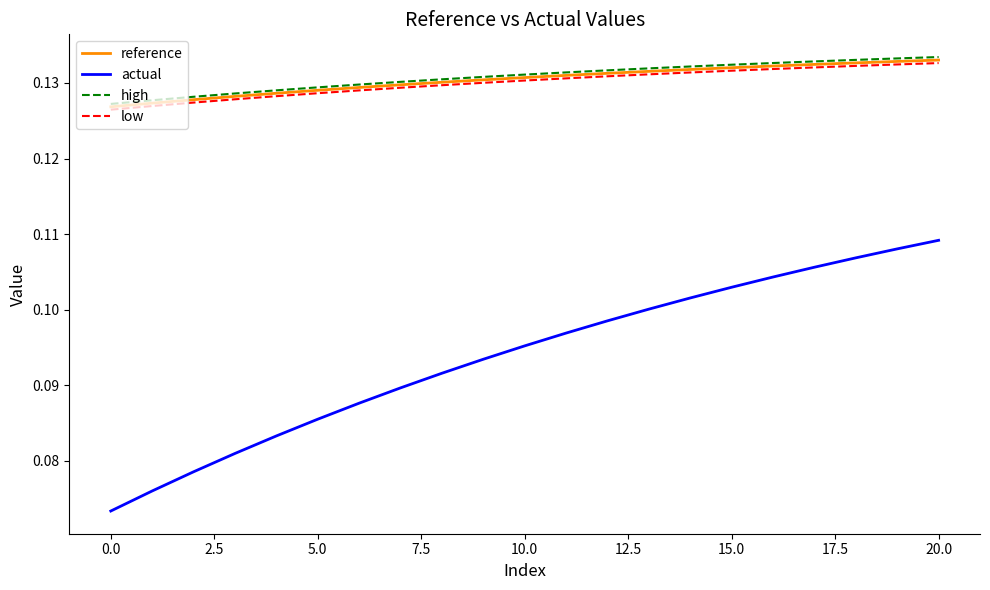

True or false: actual and high intersect in this chart.

False